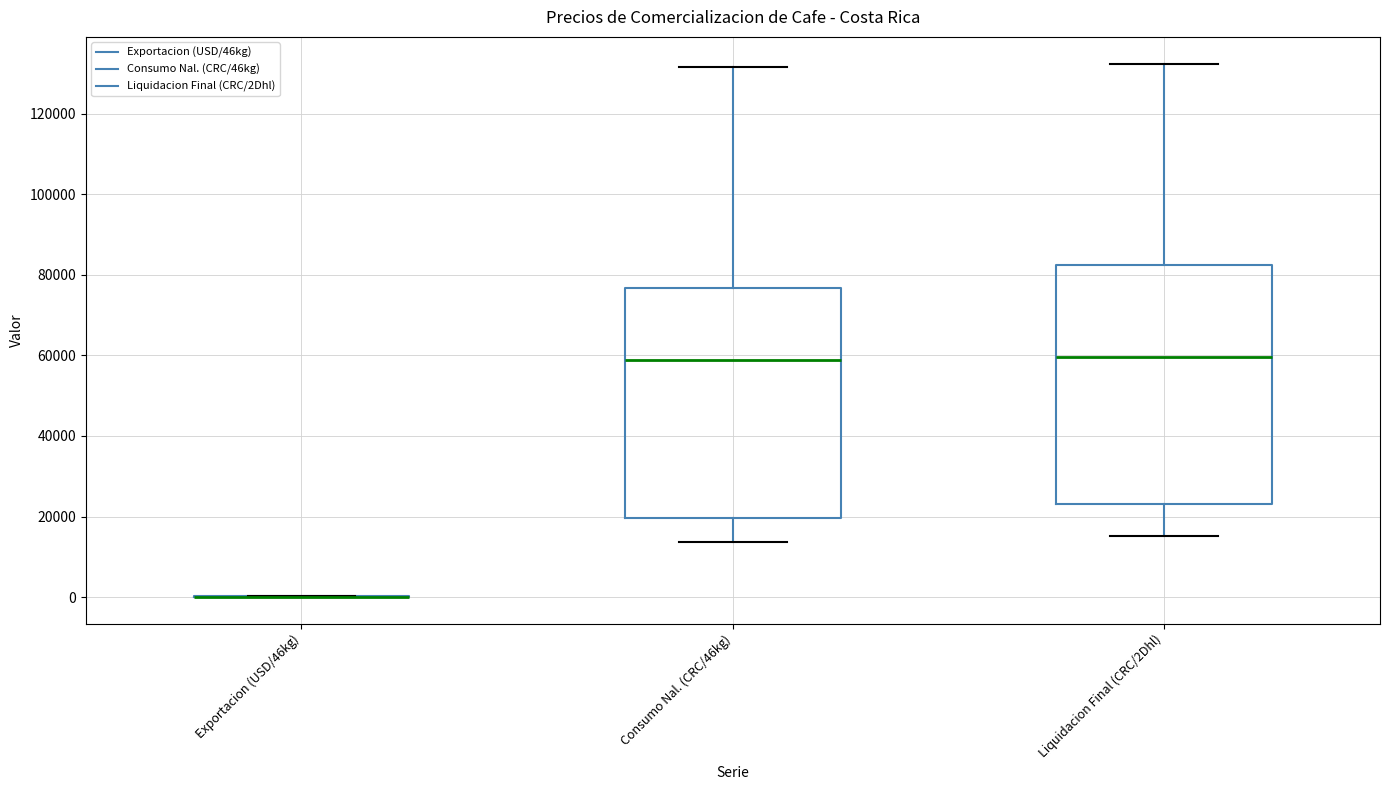

Where is the upper edge of the box for Consumo Nal. (CRC/46kg) on the y-axis? The values are not printed on the chart, so give them approximately, as read against the axis.

76000